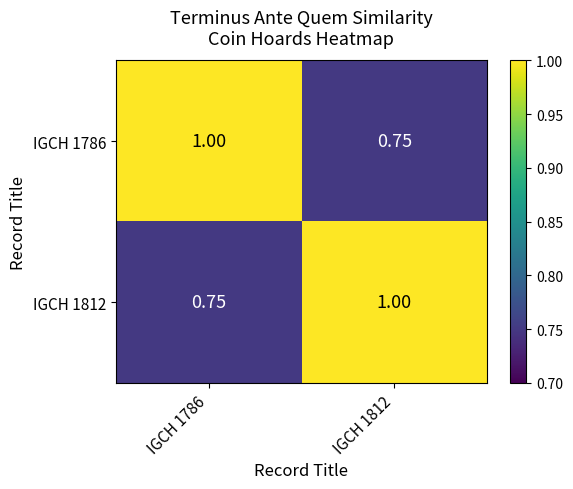

How many categories are shown in the chart?

2